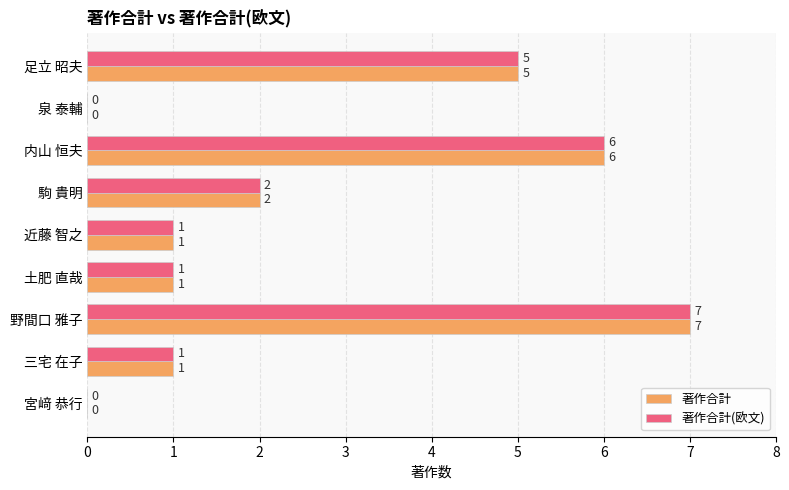

At which label does 著作合計 reach its peak?

野間口 雅子